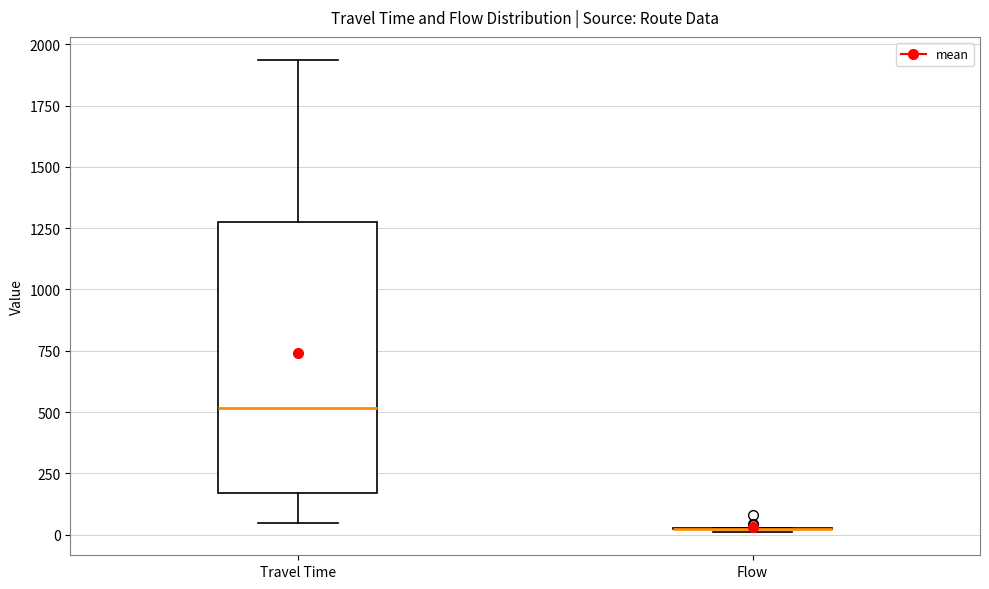

Reading left to right, transcribe this box plot: for each box, give where its median line is, the range the box spans, and where its two whiskers end, as read against the y-axis. The values are not printed on the chart, so give them approximately, as read against the axis.

Travel Time: median 500, box 150 to 1250, whiskers 50 to 1950
Flow: box collapsed to a line at 0, whiskers 0 to 50